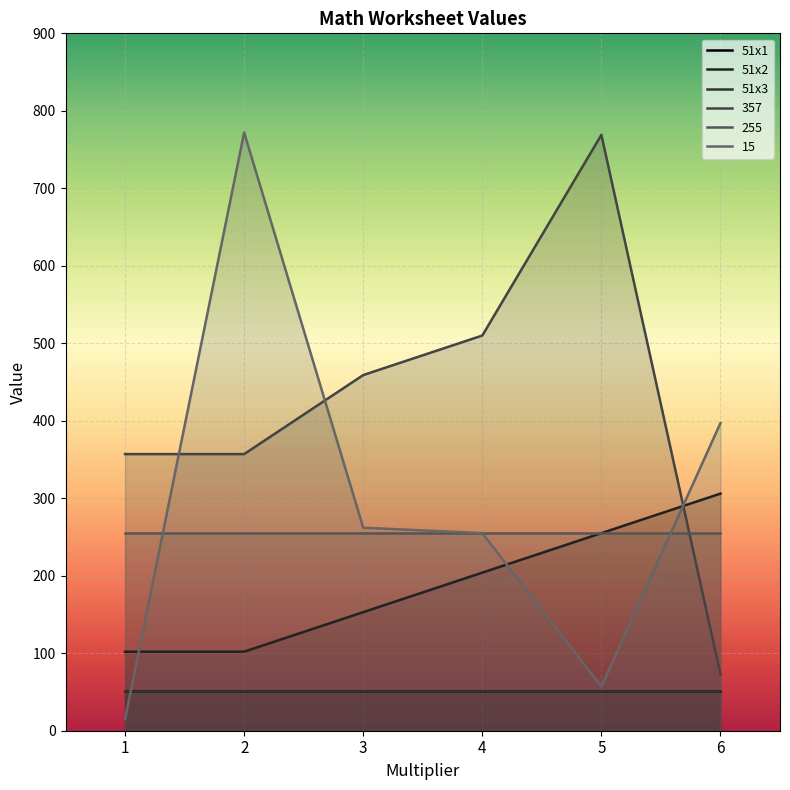

True or false: 51x2 has more than 1 points higher than both neighbors.

False